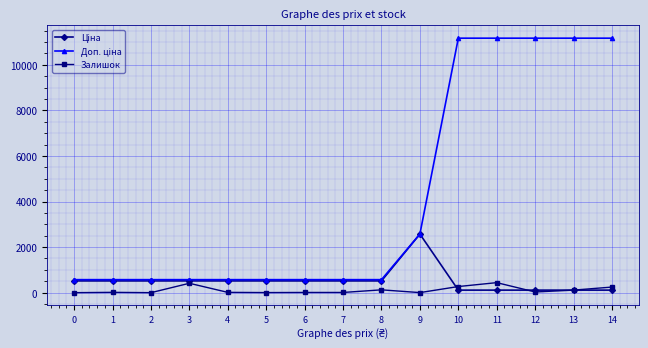

What is the maximum value for Залишок?

440.0